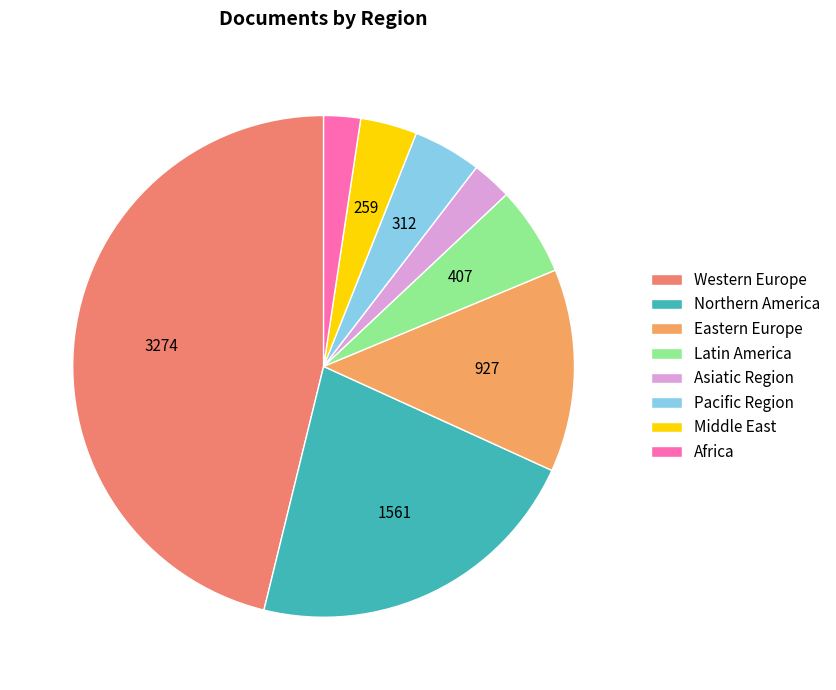

Does Western Europe represent more than half of the total?

No